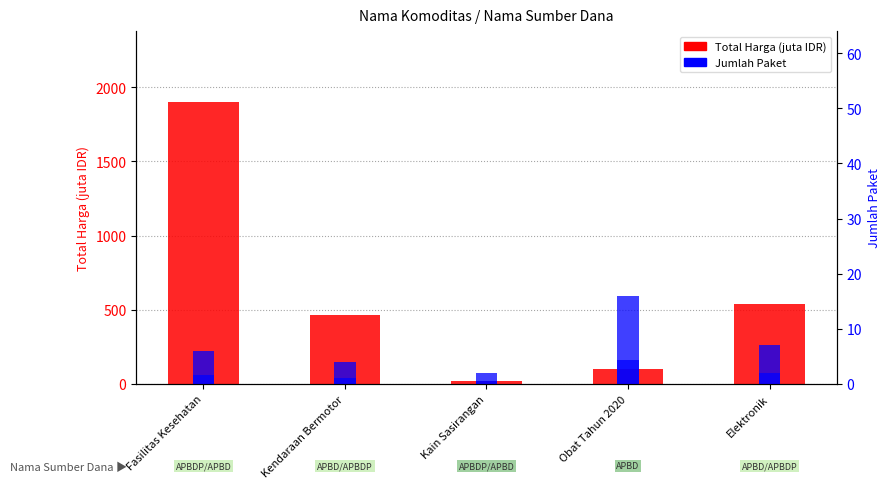

Is it true that Total Harga (juta IDR) equals 464.0 at Kendaraan Bermotor?

True